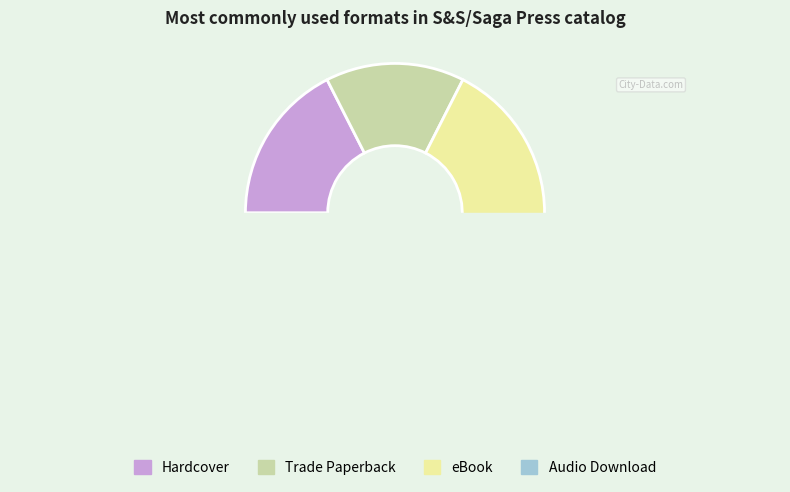

What percentage is the Hardcover slice, to the nearest percent?

18%